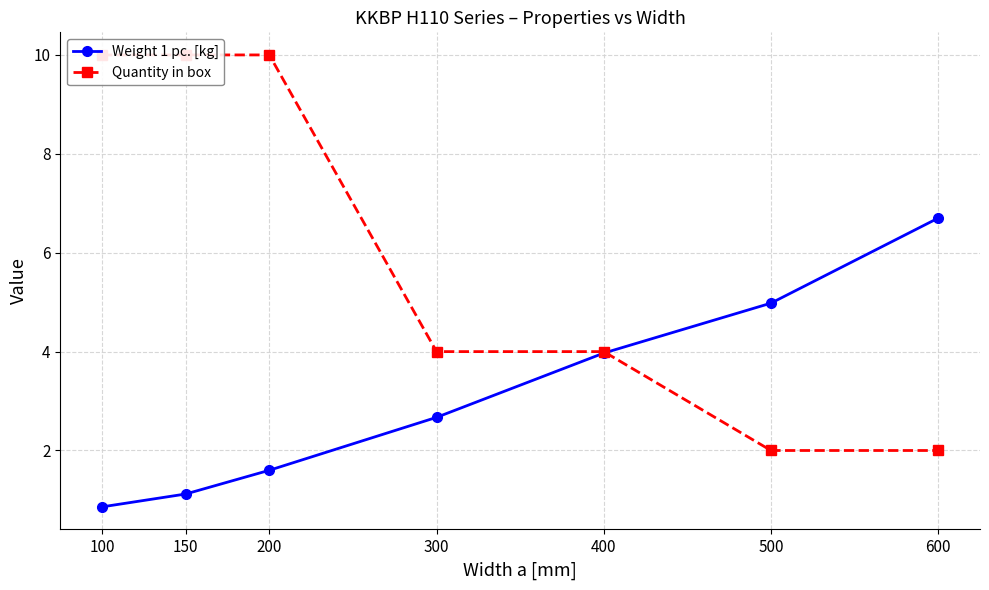

How many lines are shown in the chart?

2